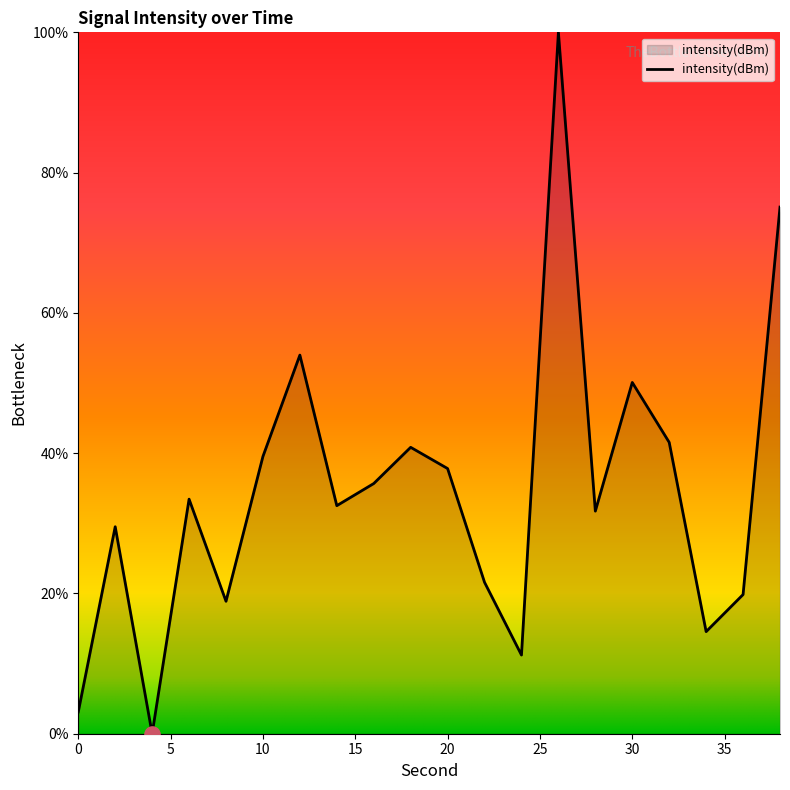

What is the maximum value shown in the chart?

100.0